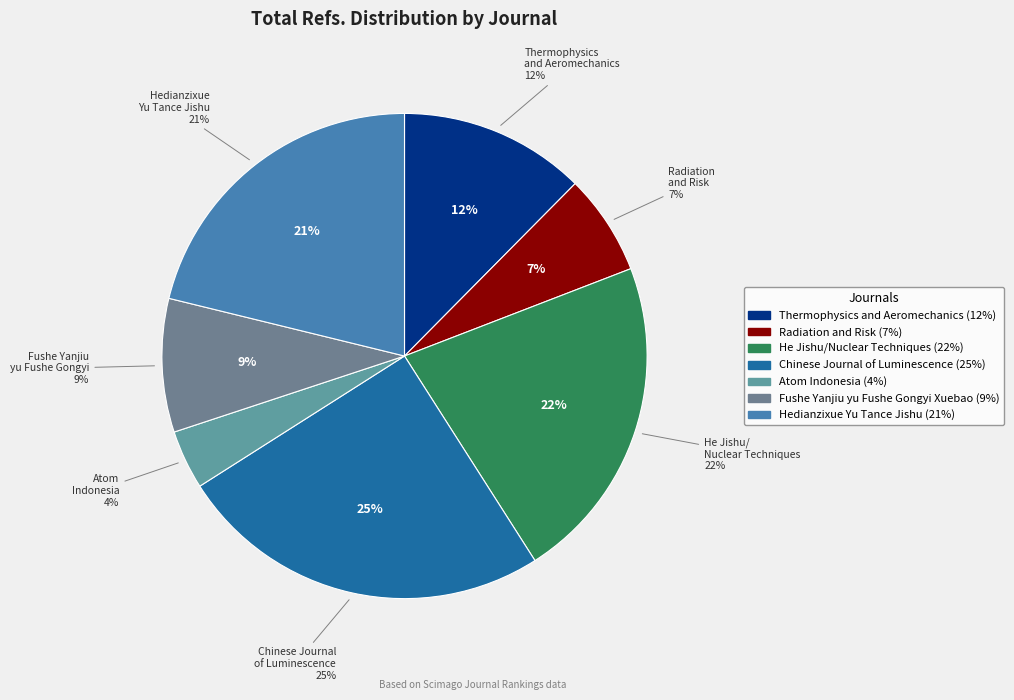

To the nearest percent, what percentage of the pie is Atom Indonesia?

4%